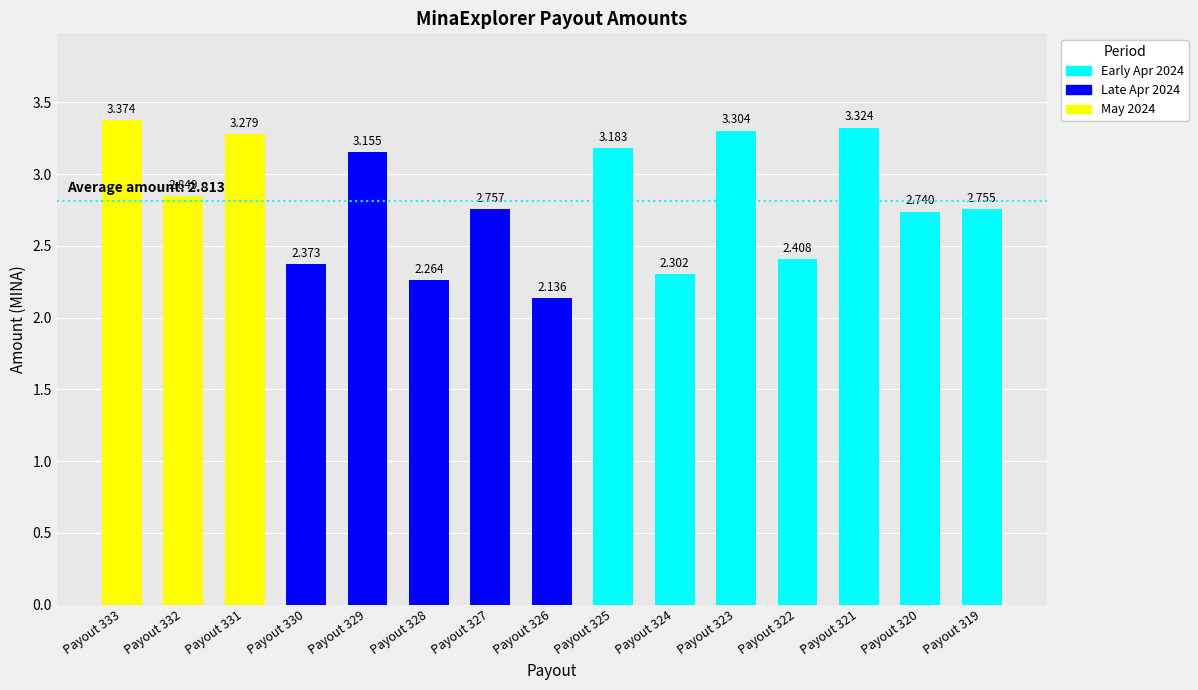

What is the value of the 1st bar from the left?

3.4